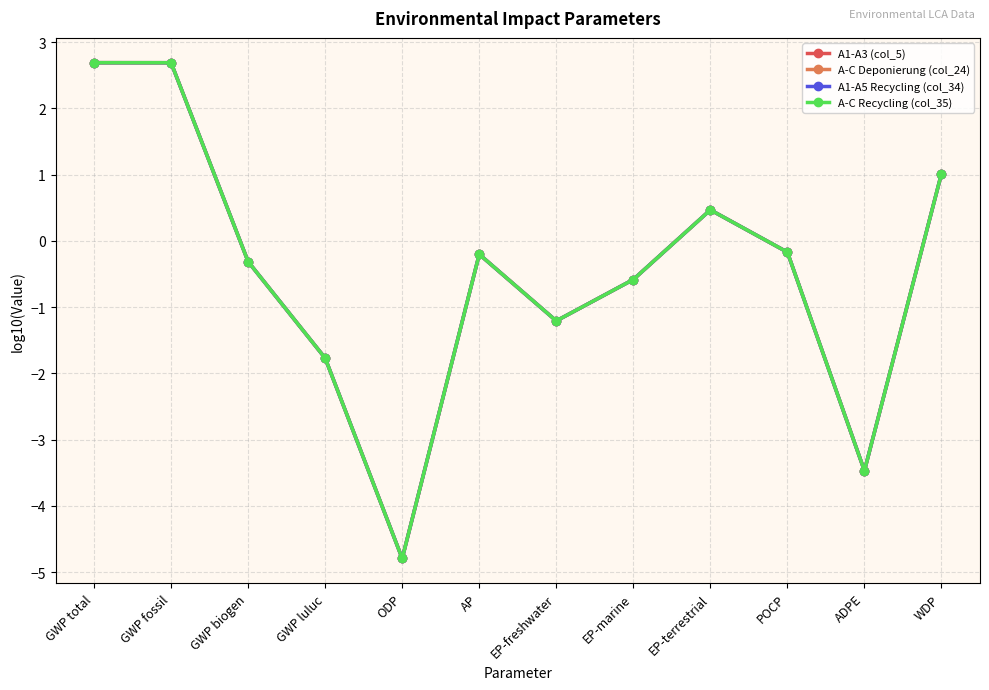

Rank the series by their maximum value, from lowest to highest.

A1-A3 (col_5), A-C Deponierung (col_24), A1-A5 Recycling (col_34), A-C Recycling (col_35)